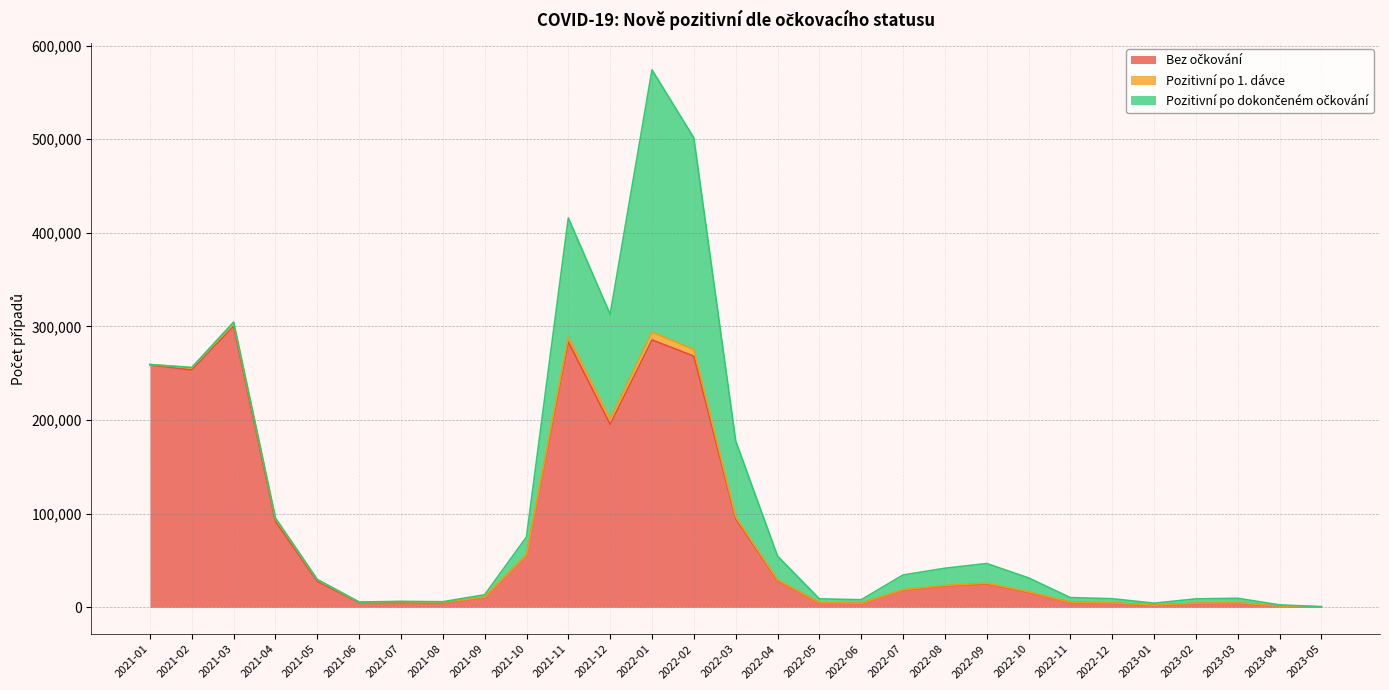

True or false: Pozitivní po dokončeném očkování and Pozitivní po 1. dávce cross at least once.

True